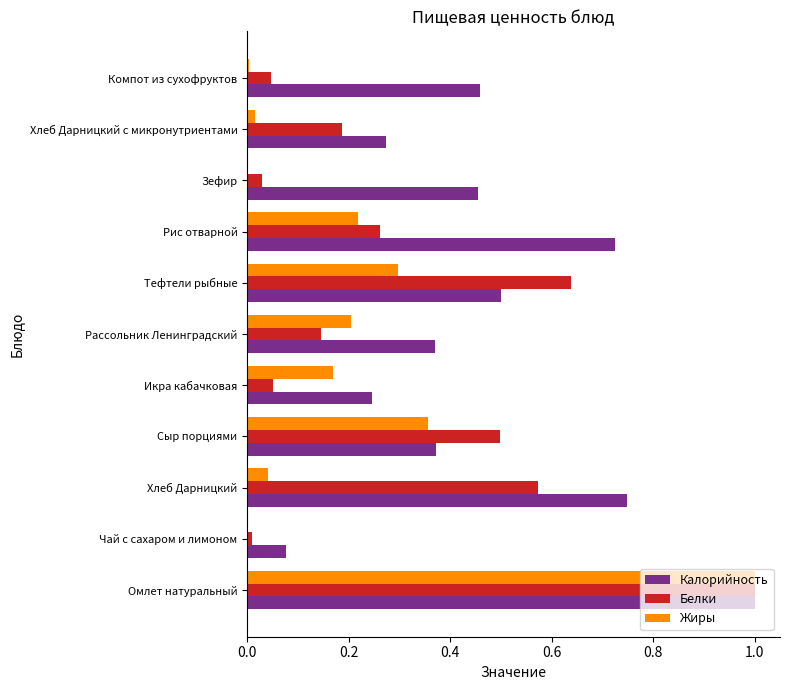

Count the number of data series in this chart.

3